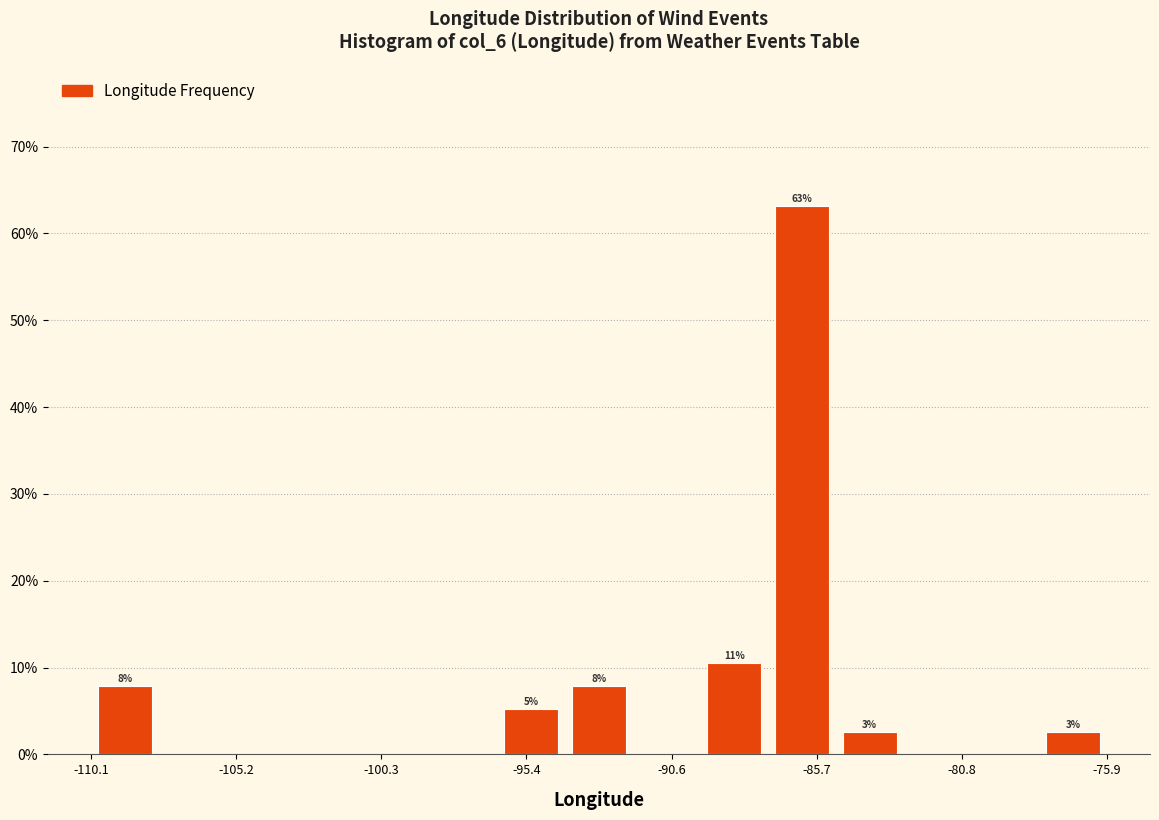

Which range on the x-axis has the tallest bar?

-87.5 to -85.0